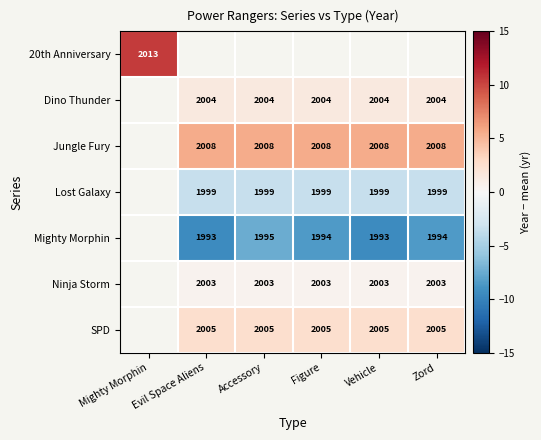

At which label does Dino Thunder first exceed 1?

Evil Space Aliens